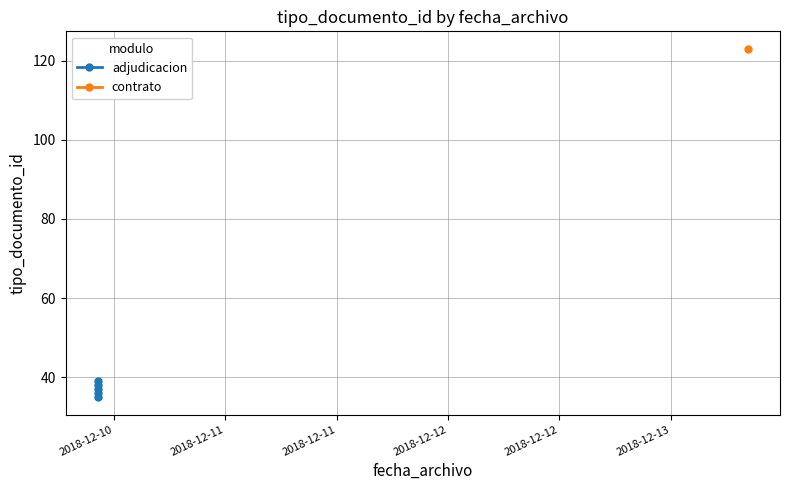

Does the chart display data point markers on the line(s)?

Yes